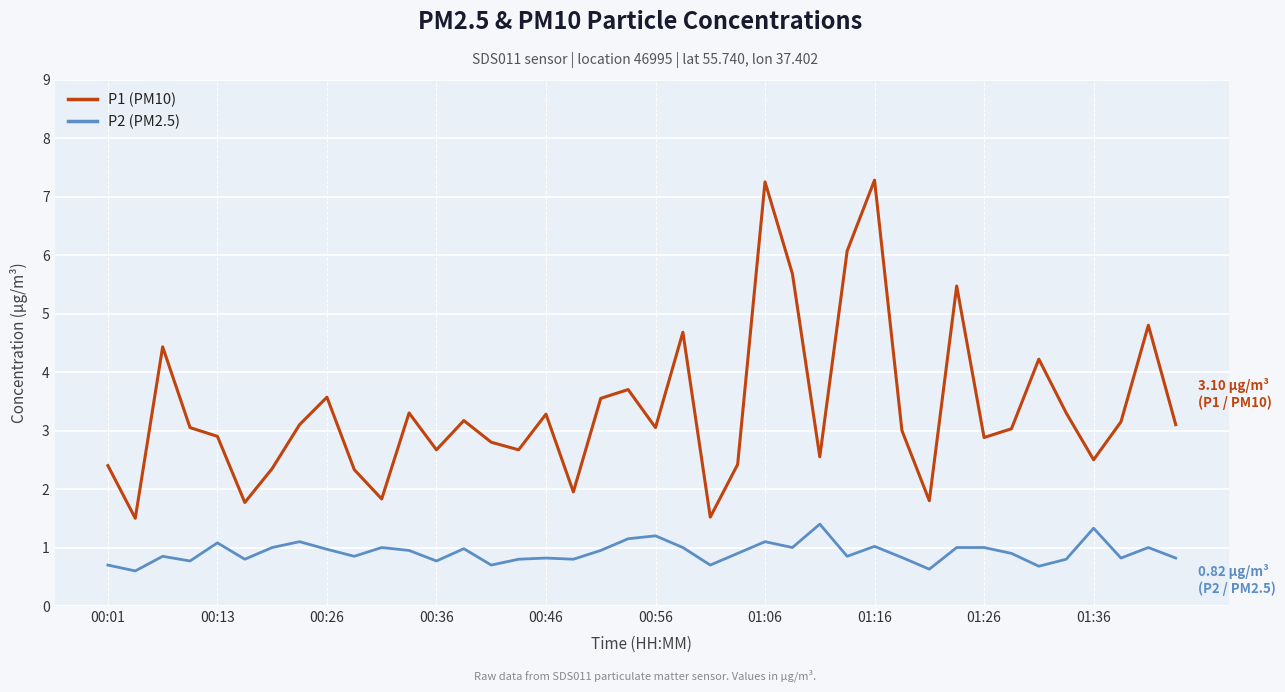

Rank the series by their average value, from lowest to highest.

P2 (PM2.5), P1 (PM10)